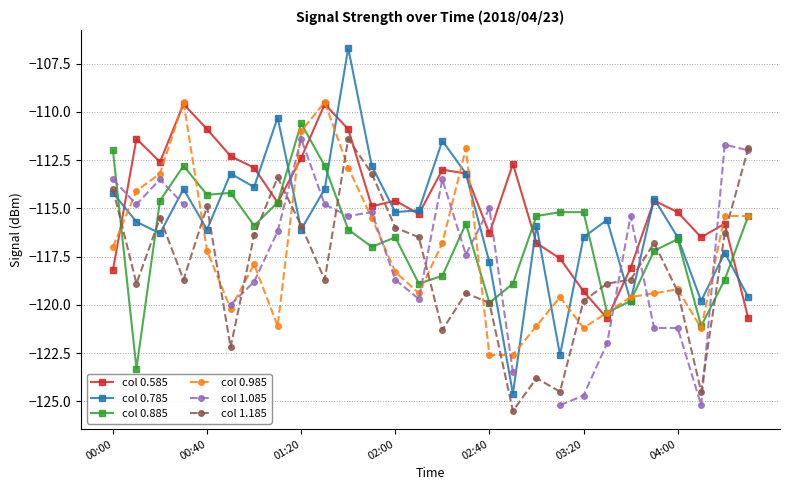

True or false: col 0.785 and col 0.885 cross at least once.

True